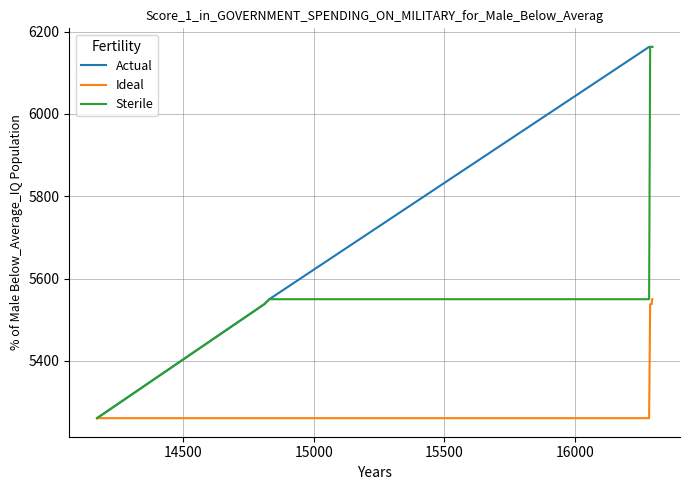

Which series has the largest total across all categories?

Actual